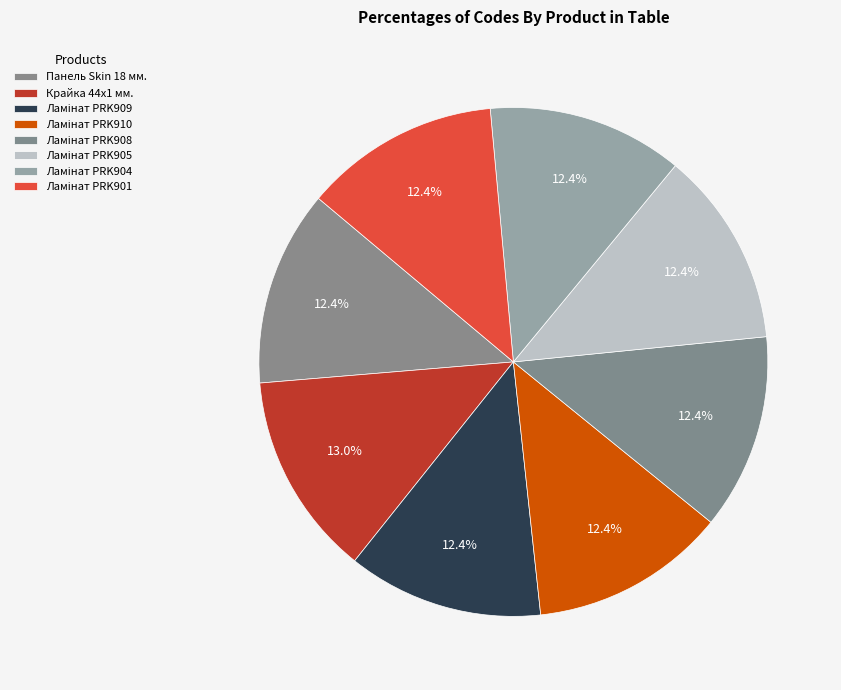

Count the number of slices in the pie.

8